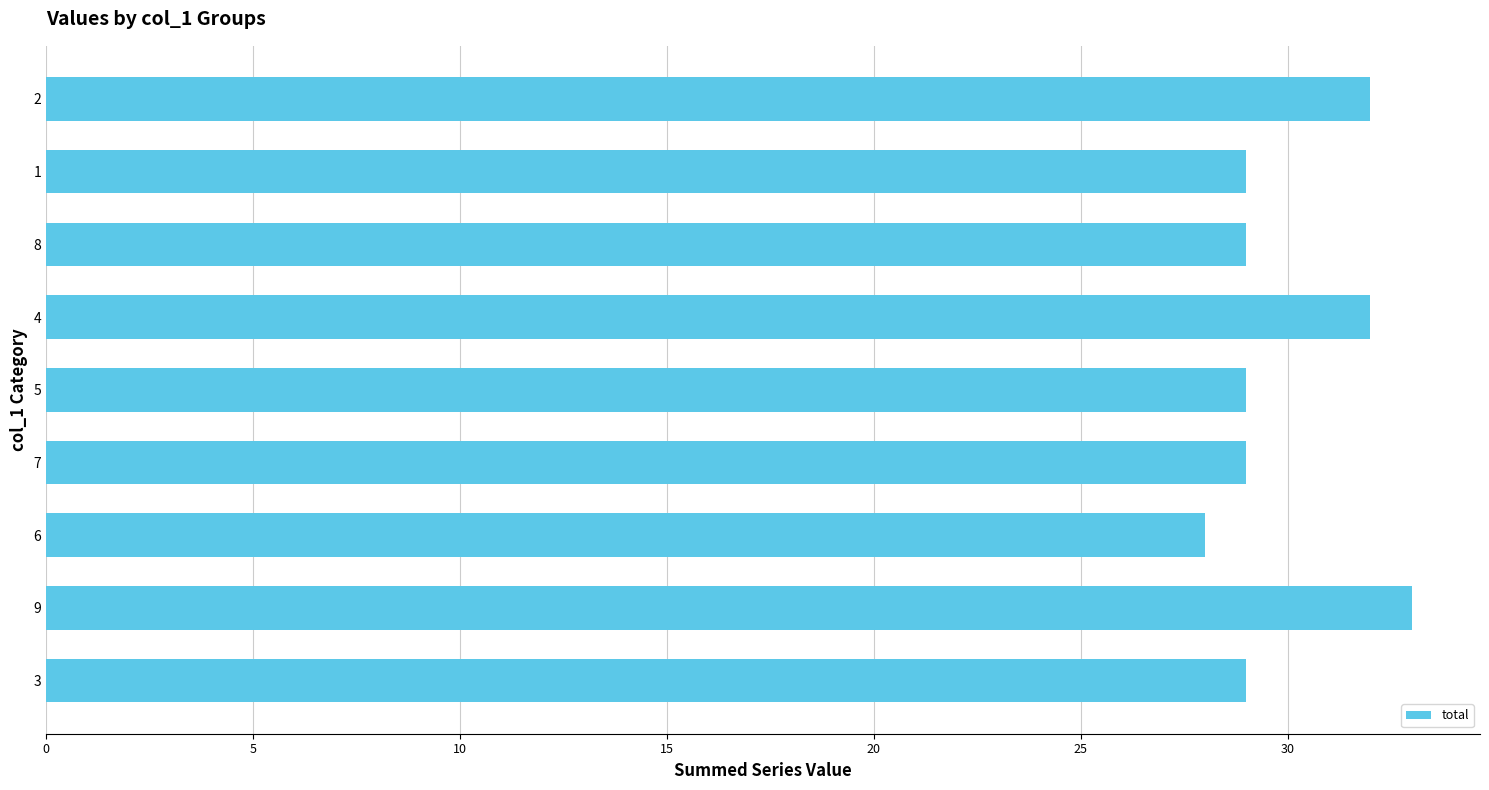

Read the value at 8.

29